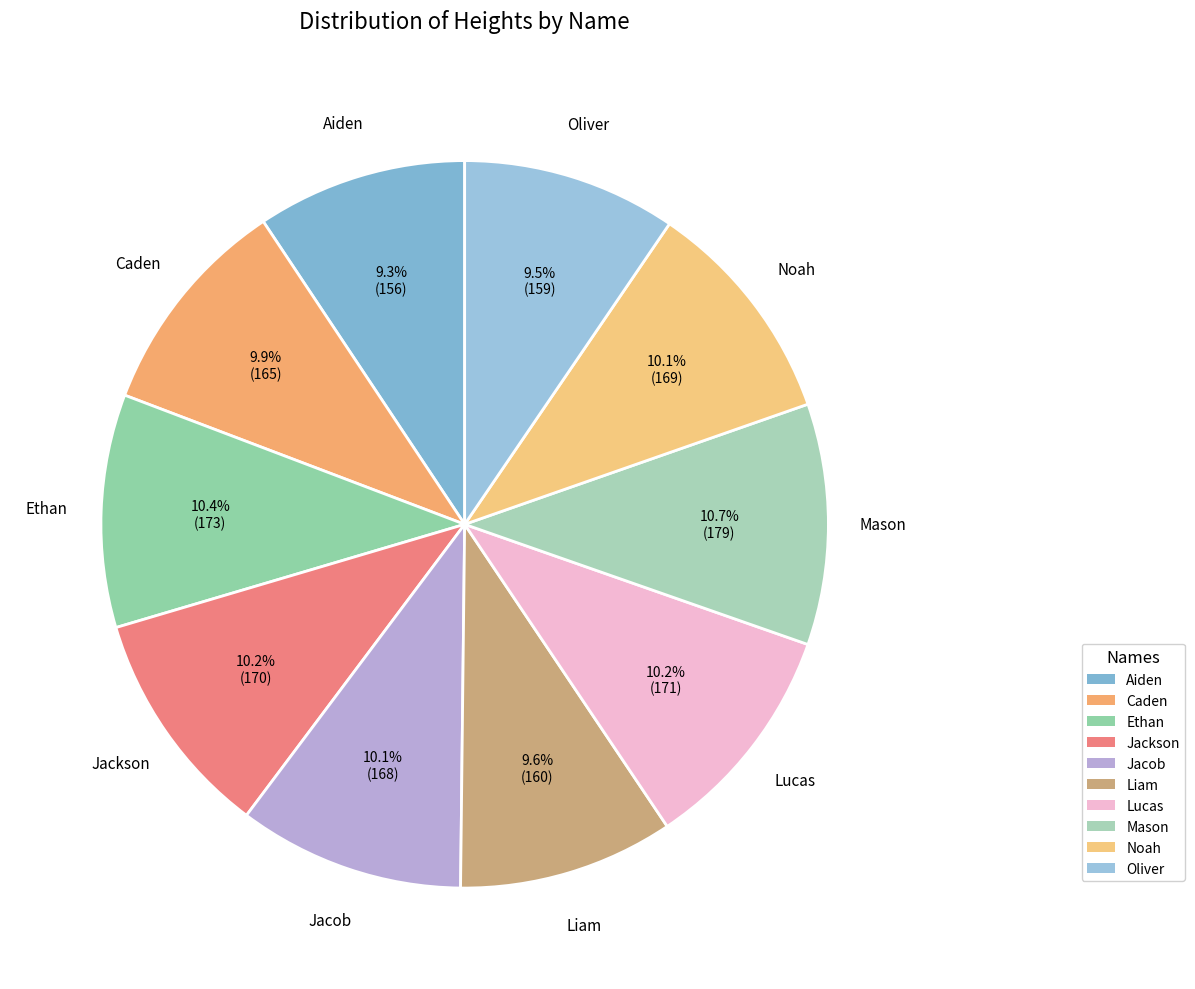

What percentage do Aiden and Liam together represent?

18.9%